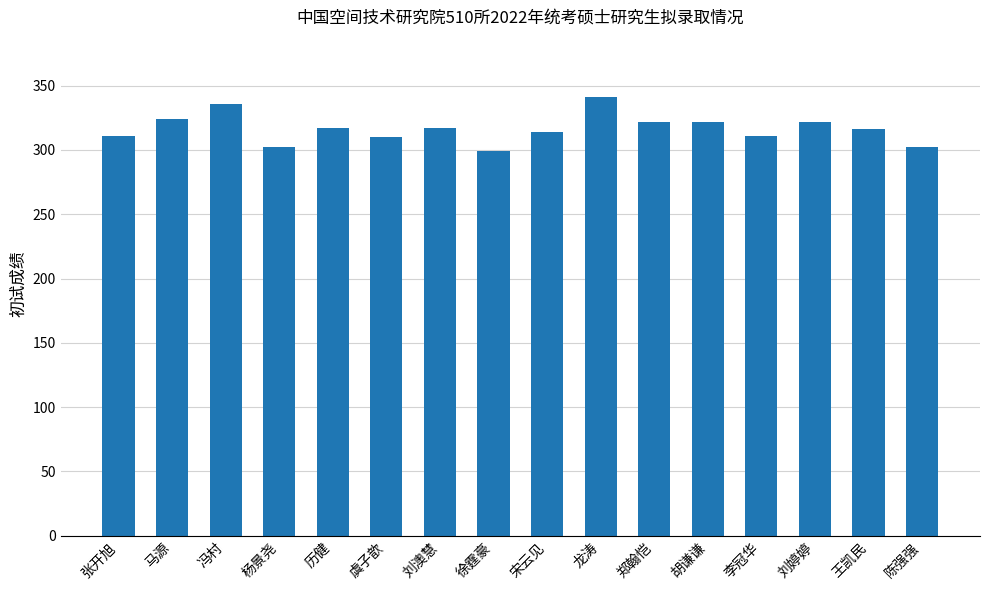

Does the chart contain any negative values?

No